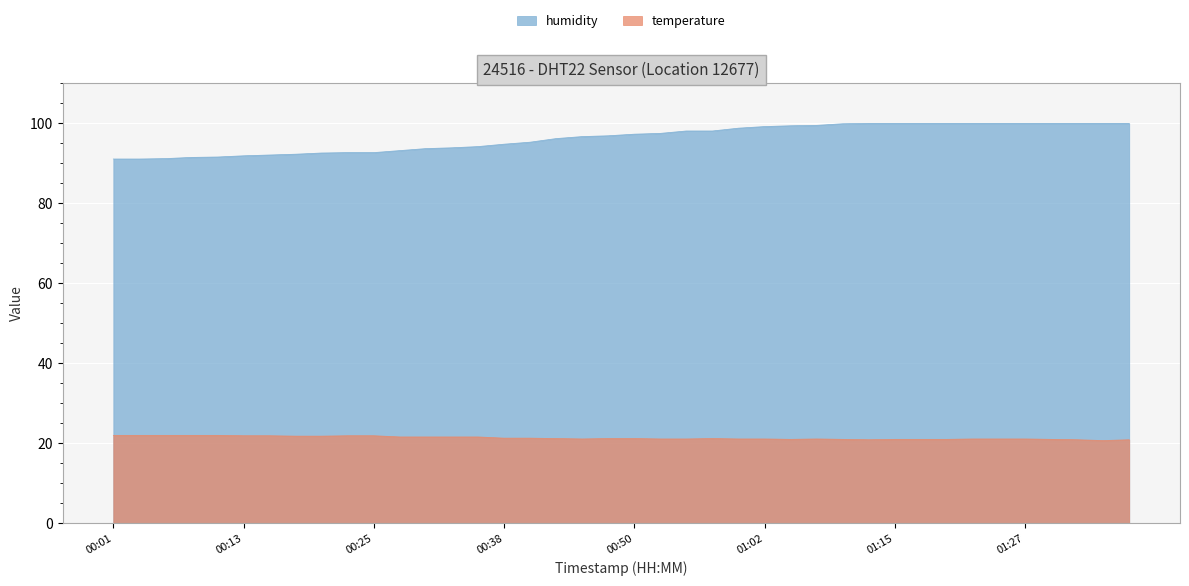

Which series has the largest range (max minus min)?

humidity